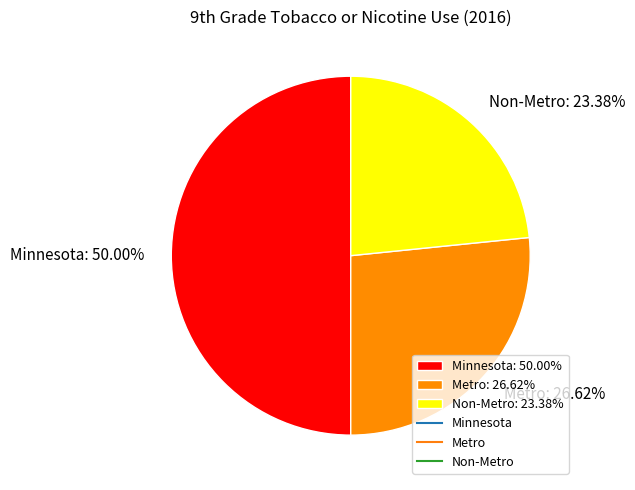

Which slice is the smallest?

Non-Metro